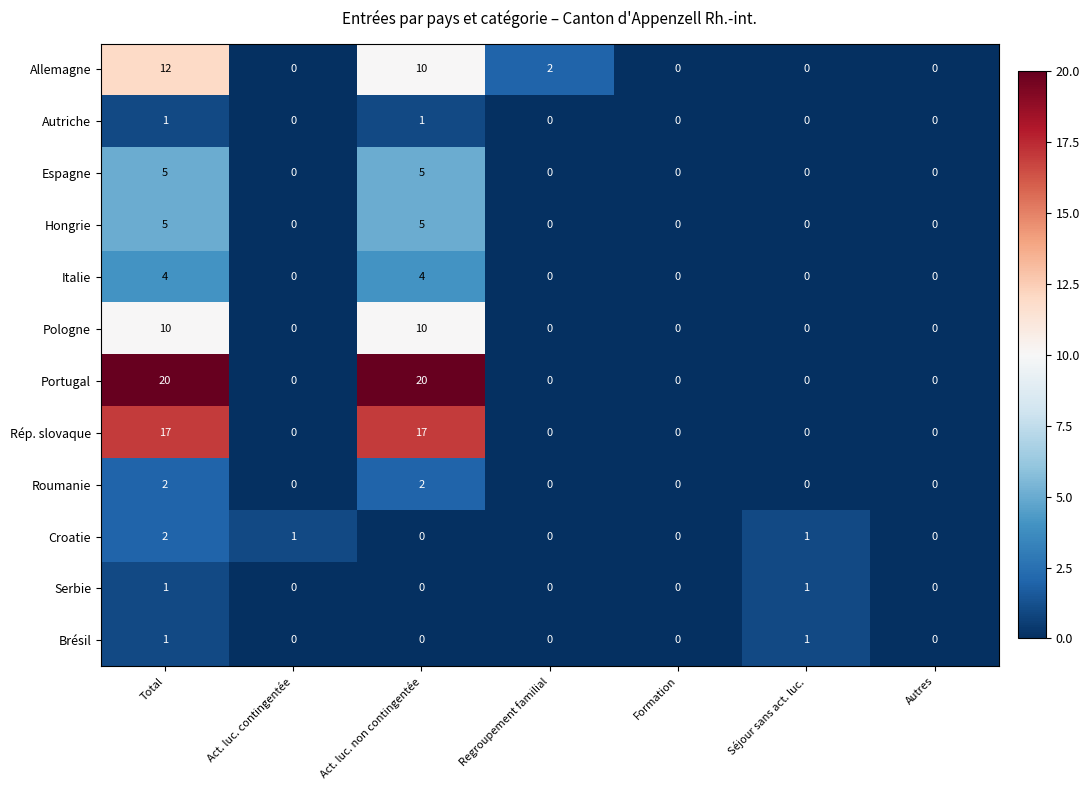

True or false: Autriche has a value of 0 at Regroupement familial.

True